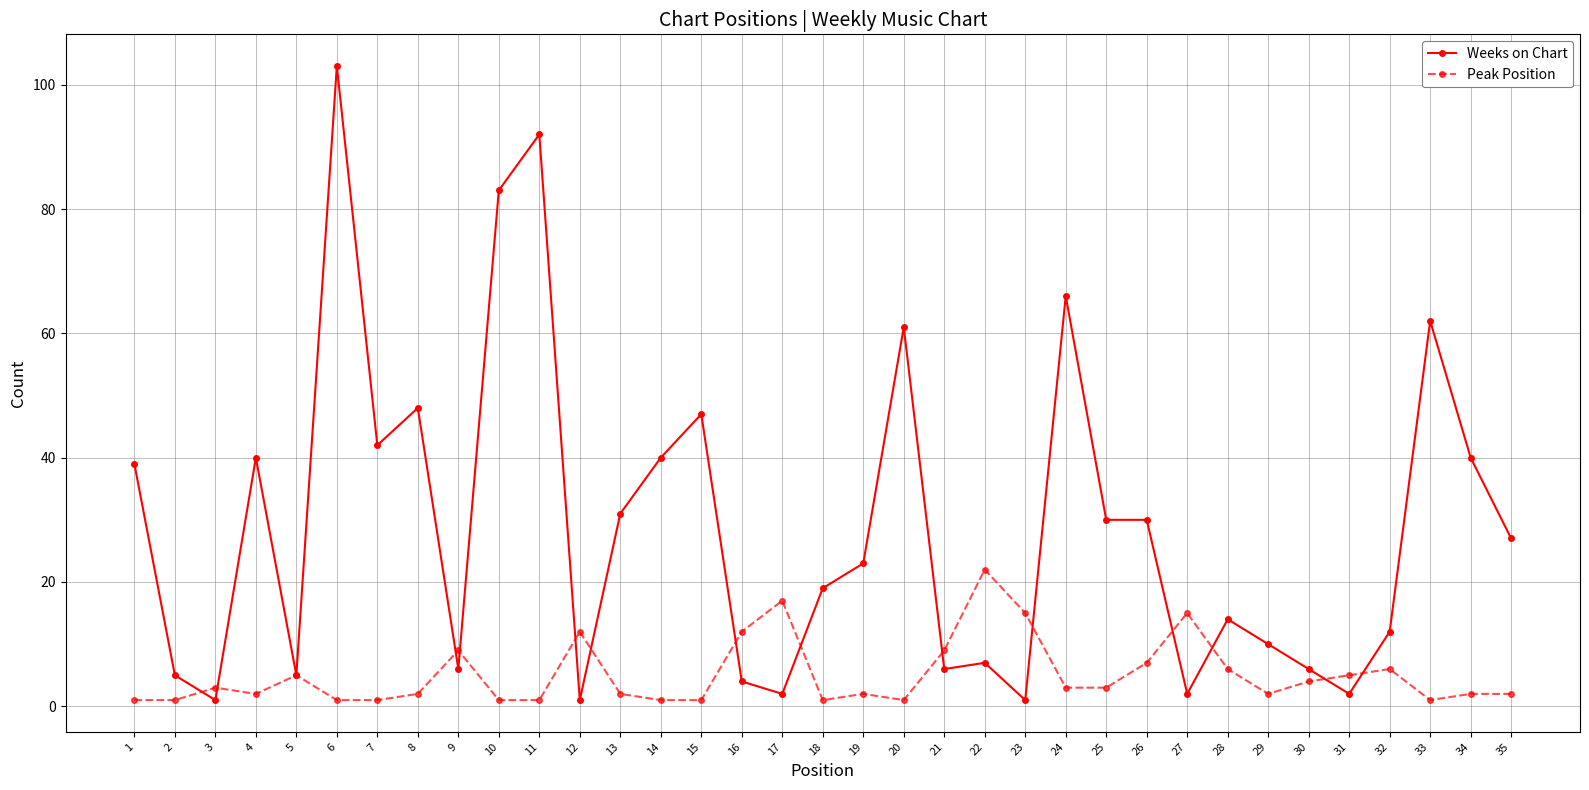

How many series are shown in this chart?

2